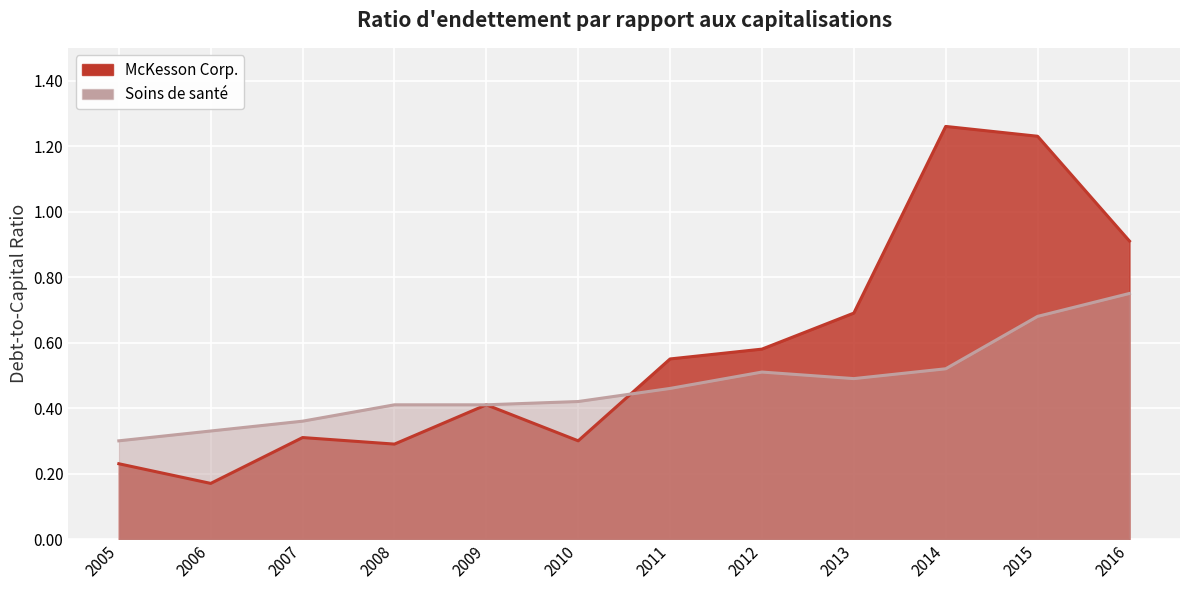

List the series in order of their overall mean, highest first.

McKesson Corp., Soins de santé